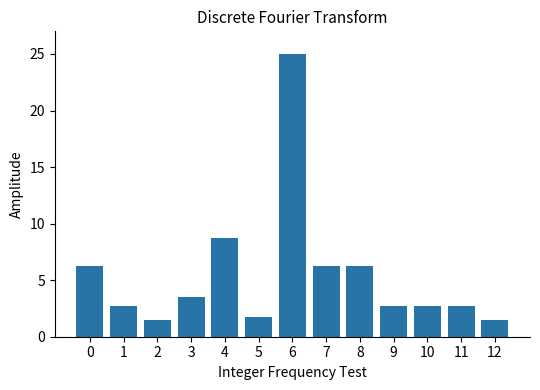

Between 7 and 2, which is larger?

7